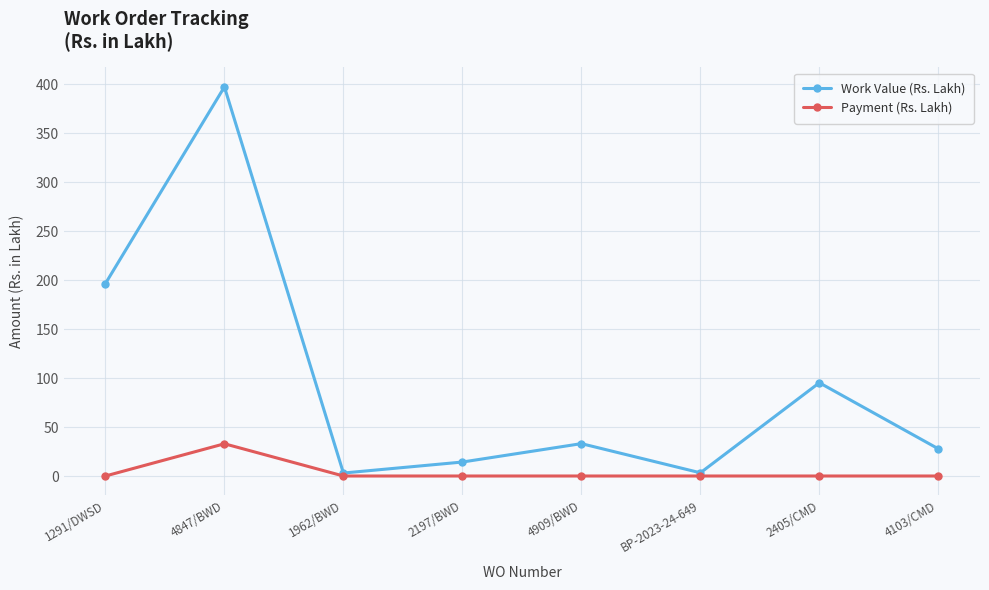

The Work Value (Rs. Lakh) series shows 3.0 at 1962/BWD. True or false?

True